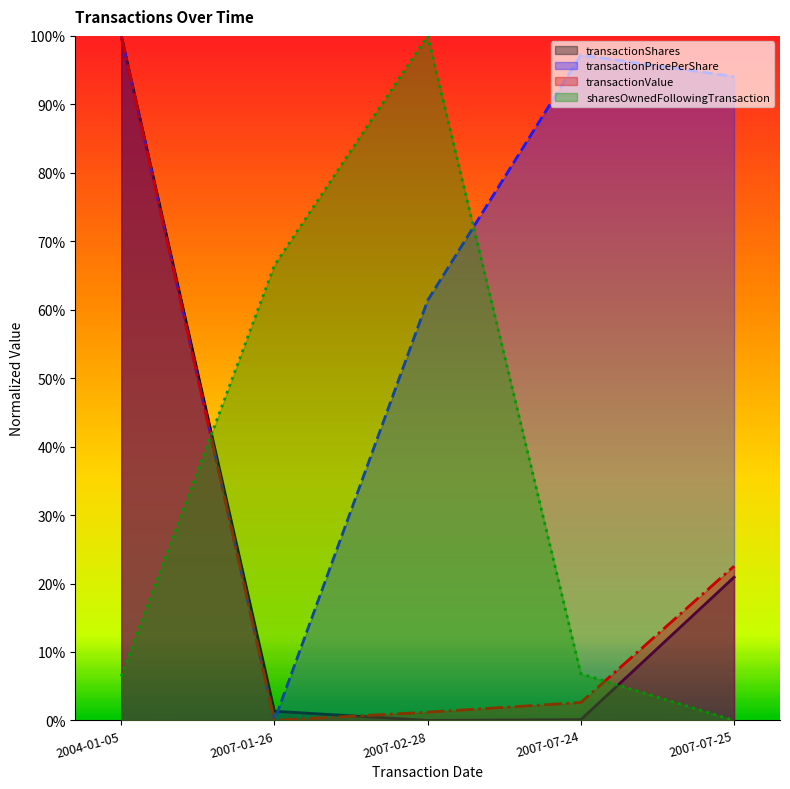

True or false: sharesOwnedFollowingTransaction has more than 1 points higher than both neighbors.

False